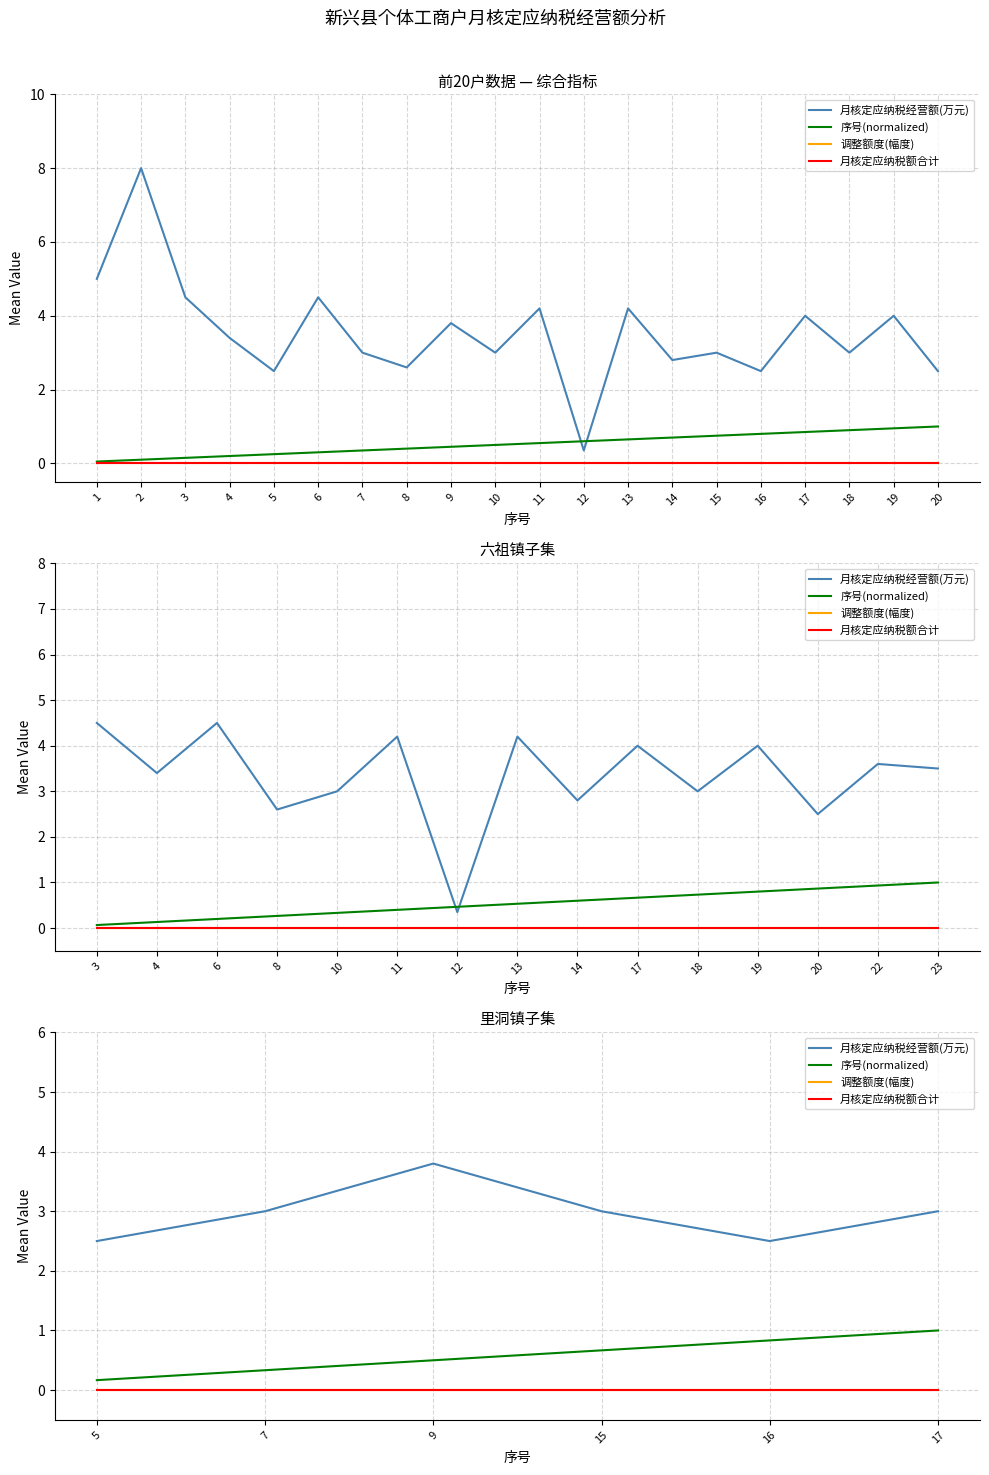

Does the chart display data point markers on the line(s)?

No